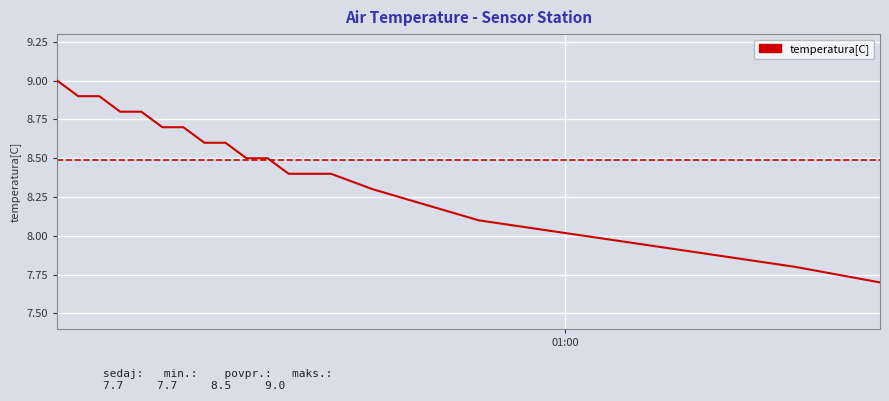

What is the minimum value shown in the chart?

7.7